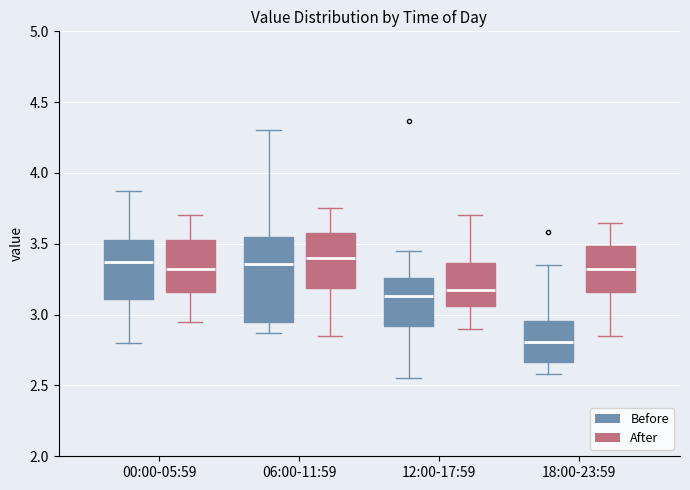

Reading left to right, read every box against the y-axis: the position of its median line, the range the box covers, and the ends of its whiskers. The values are not printed on the chart, so give them approximately, as read against the axis.

00:00-05:59 (Before): median 3.35, box 3.10 to 3.55, whiskers 2.80 to 3.85
00:00-05:59 (After): median 3.35, box 3.15 to 3.55, whiskers 2.95 to 3.70
06:00-11:59 (Before): median 3.35, box 2.95 to 3.55, whiskers 2.85 to 4.30
06:00-11:59 (After): median 3.40, box 3.20 to 3.60, whiskers 2.85 to 3.75
12:00-17:59 (Before): median 3.15, box 2.90 to 3.25, whiskers 2.55 to 3.45
12:00-17:59 (After): median 3.20, box 3.05 to 3.35, whiskers 2.90 to 3.70
18:00-23:59 (Before): median 2.80, box 2.65 to 2.95, whiskers 2.60 to 3.35
18:00-23:59 (After): median 3.35, box 3.15 to 3.50, whiskers 2.85 to 3.65